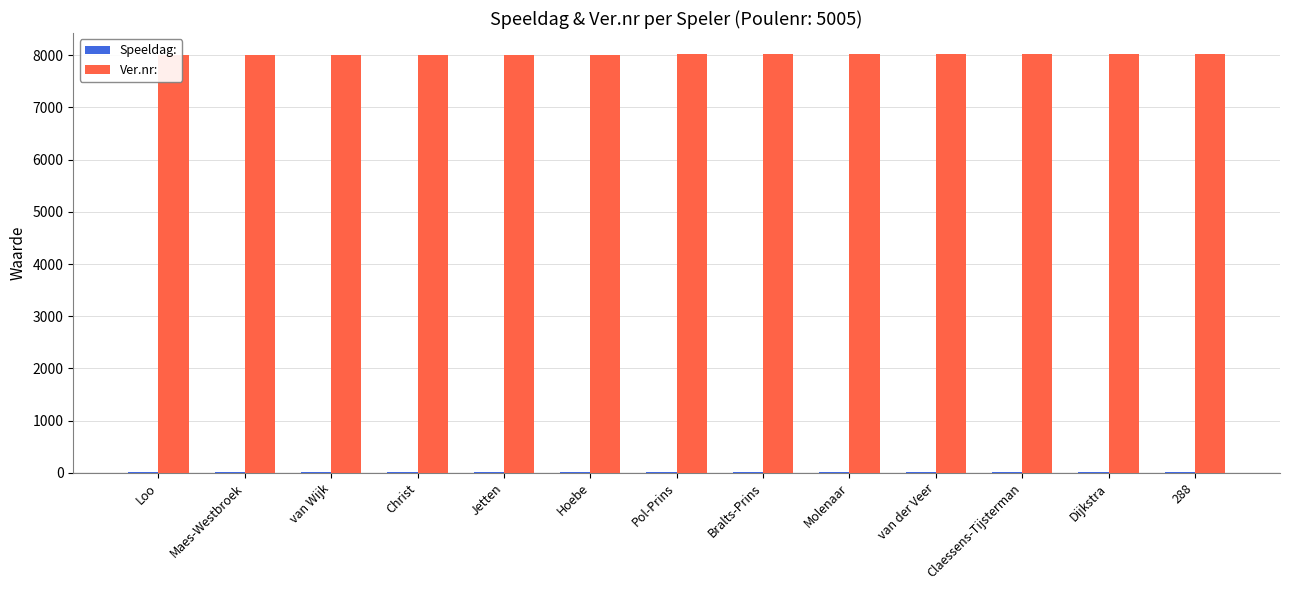

At how many categories does at least one series exceed 4242?

13